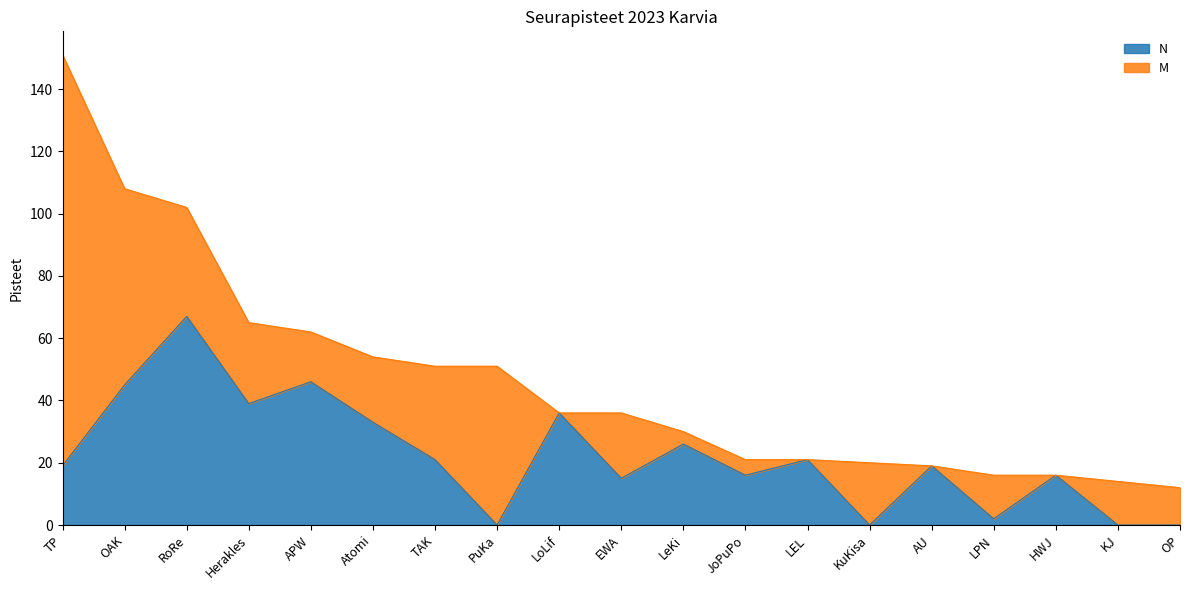

What is the label of the 18th point from the right?

OAK